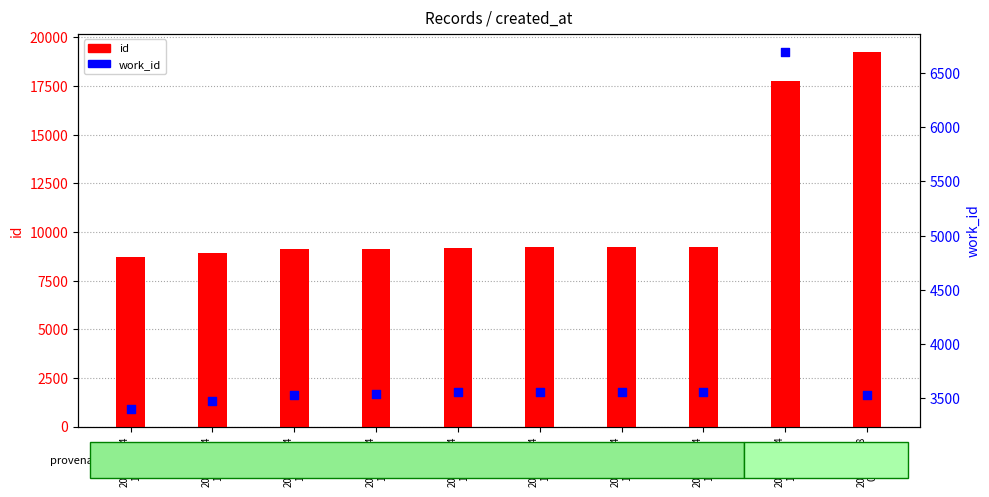

Which series reaches the minimum Y coordinate?

work_id